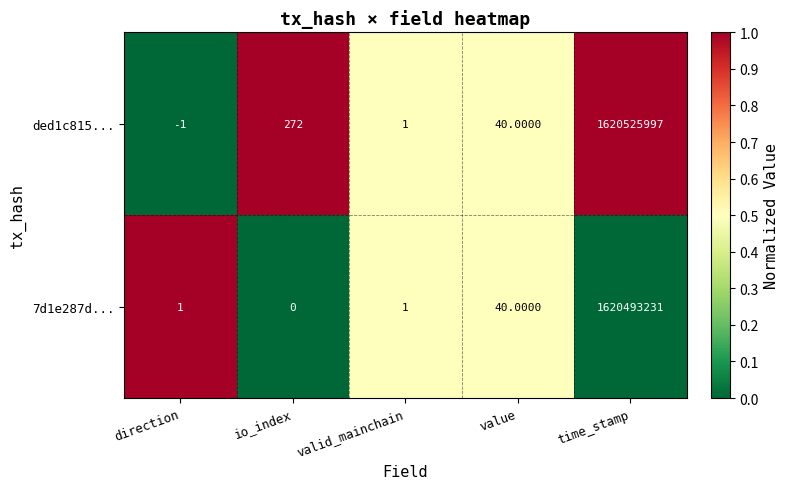

Which series has the largest range (max minus min)?

ded1c815...